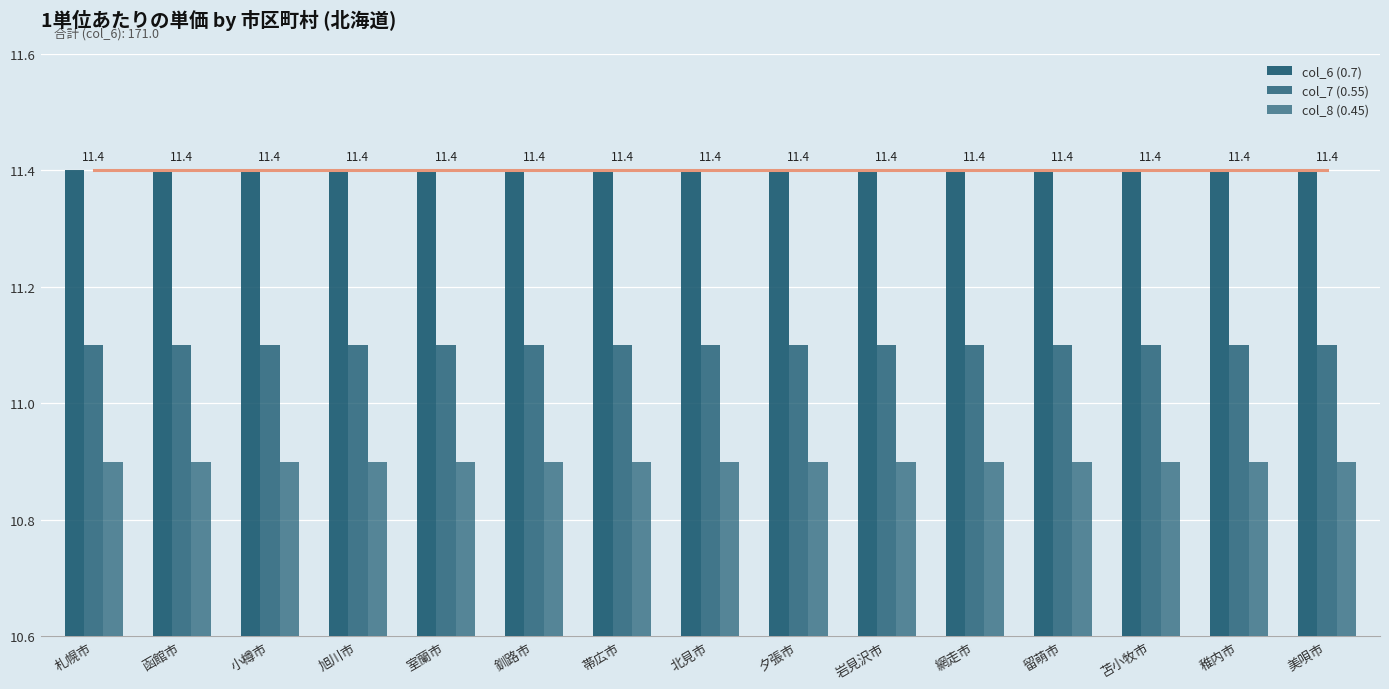

How many distinct data groups are displayed?

3